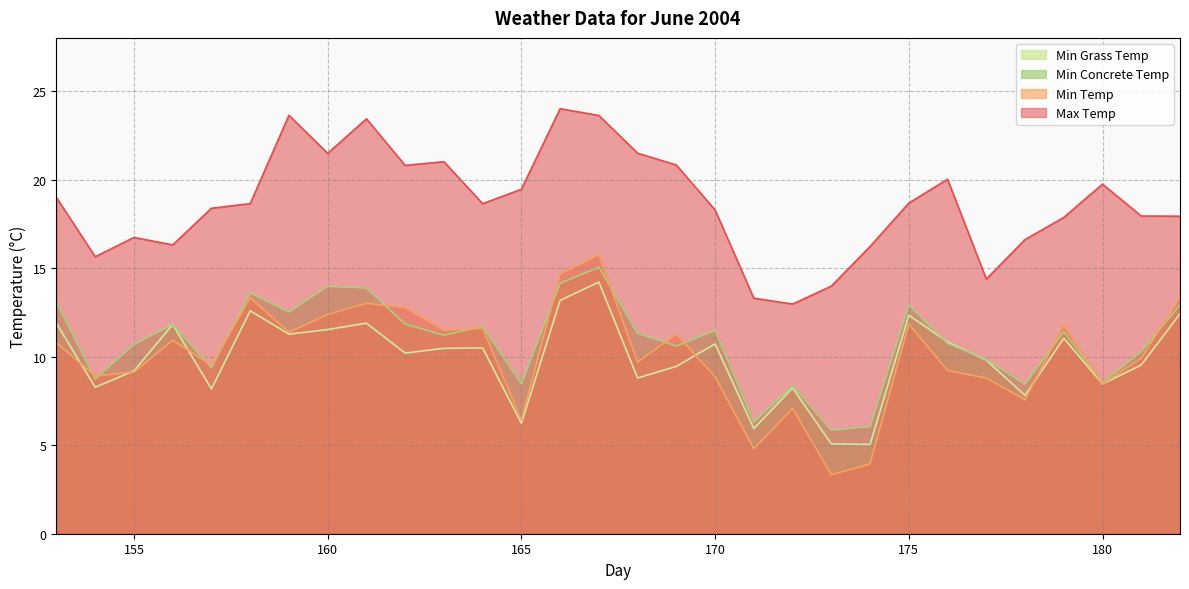

Which series has the largest range (max minus min)?

Min Temp